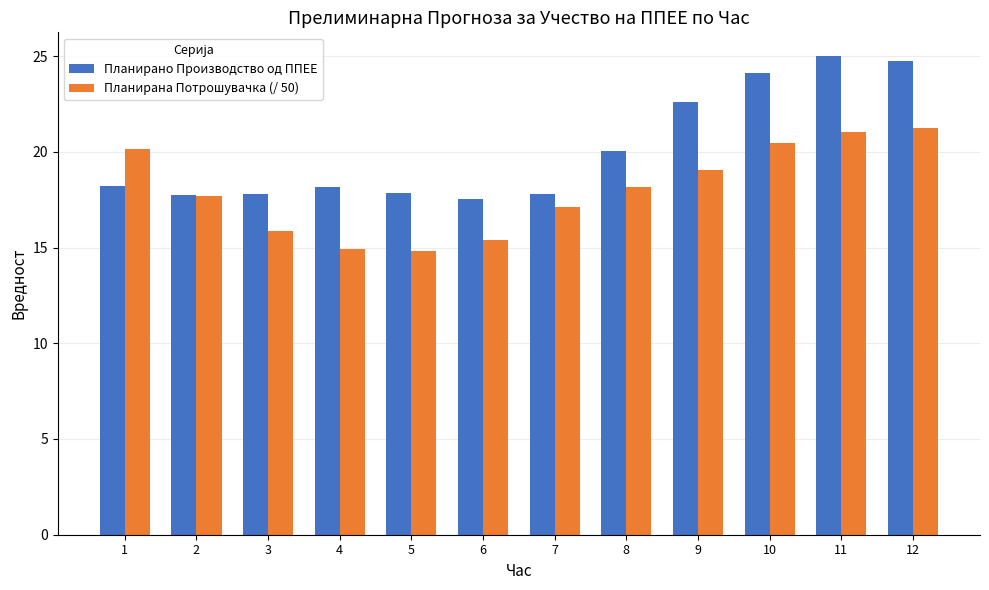

What are all the series names shown in the legend?

Планирано Производство од ППЕЕ, Планирана Потрошувачка (/ 50)